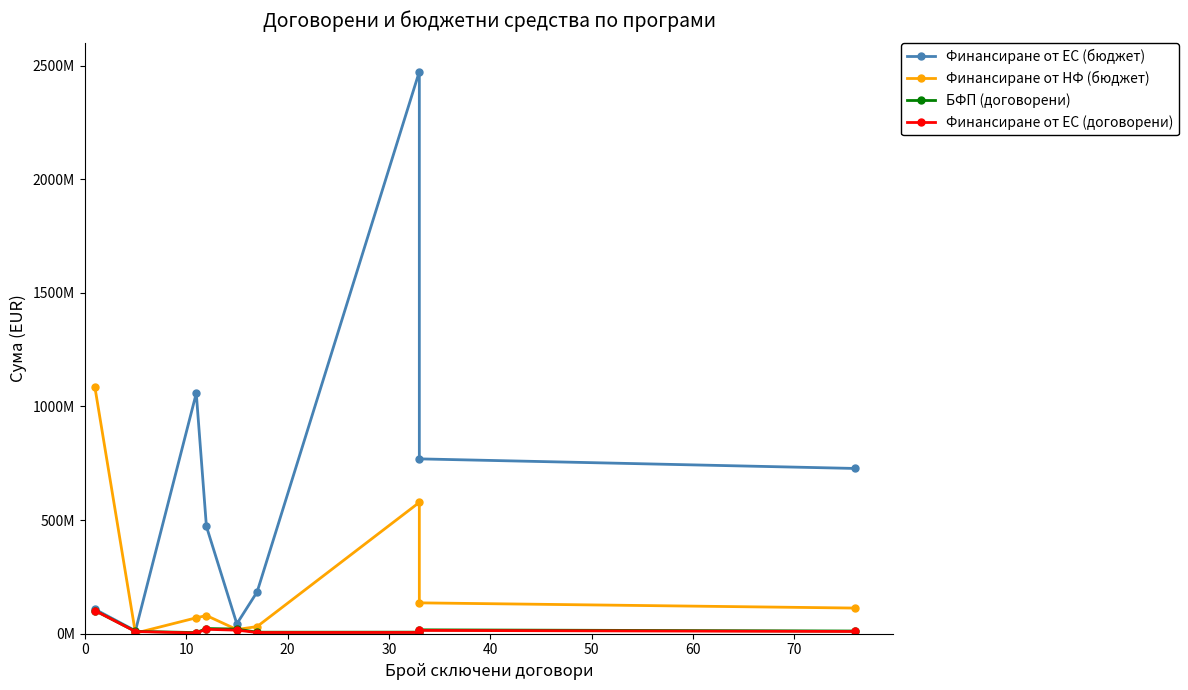

Which series has the largest range (max minus min)?

Финансиране от ЕС (бюджет)